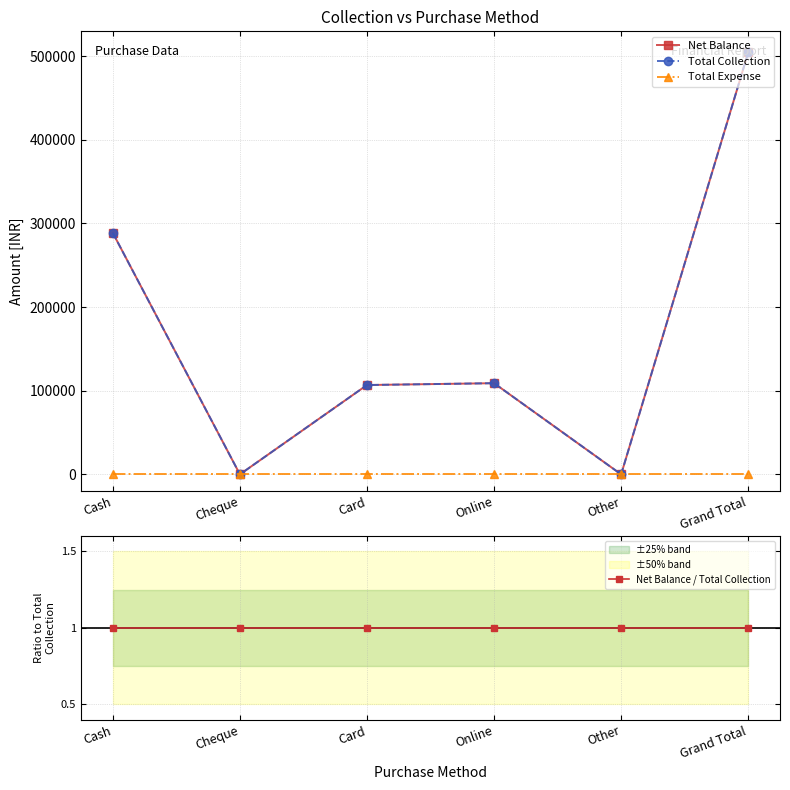

Reading left to right, list all the values displayed in this chart.

Net Balance: 288600	0	106800	109000	0	504400
Total Collection: 288600	0	106800	109000	0	504400
Total Expense: 0	0	0	0	0	0
Net Balance / Total Collection: 1	1	1	1	1	1